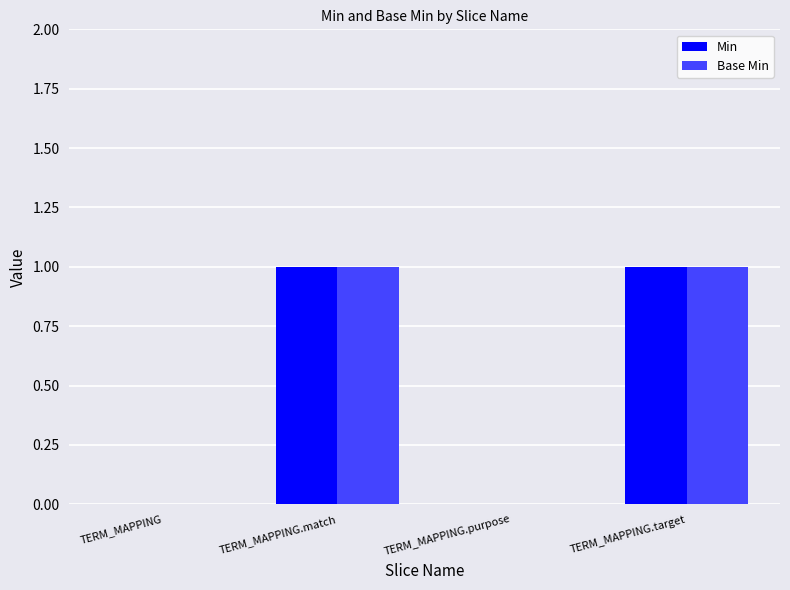

Is the value of Min at TERM_MAPPING.match greater than the value of Base Min at TERM_MAPPING?

Yes